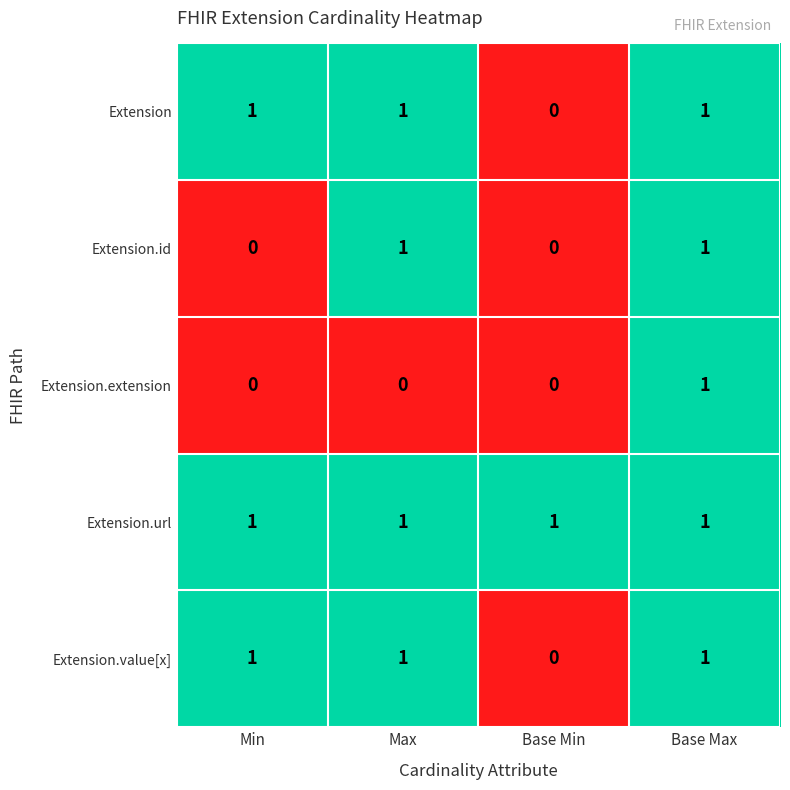

Which series has the largest total across all categories?

Extension.url